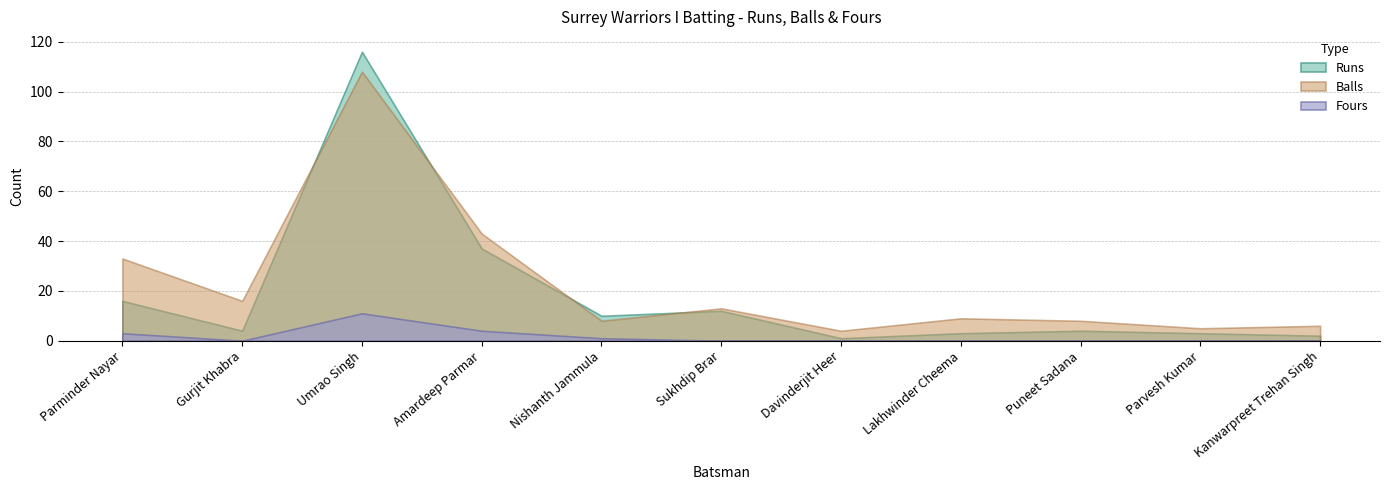

At which category does Balls reach its first local valley?

Gurjit Khabra